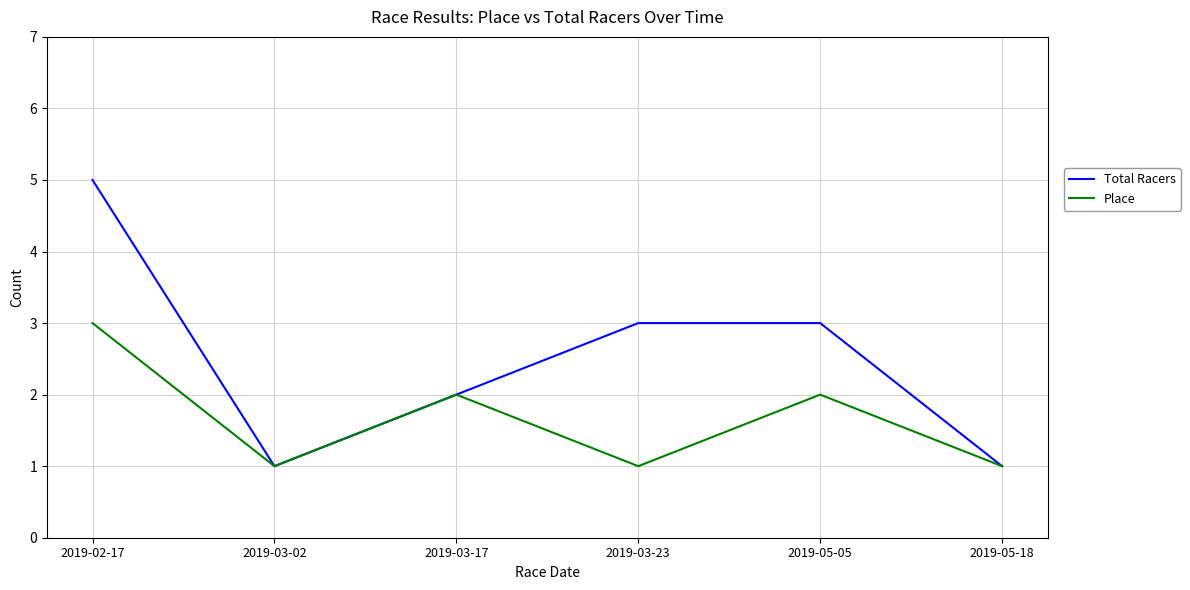

Rank the series by their average value, from highest to lowest.

Total Racers, Place